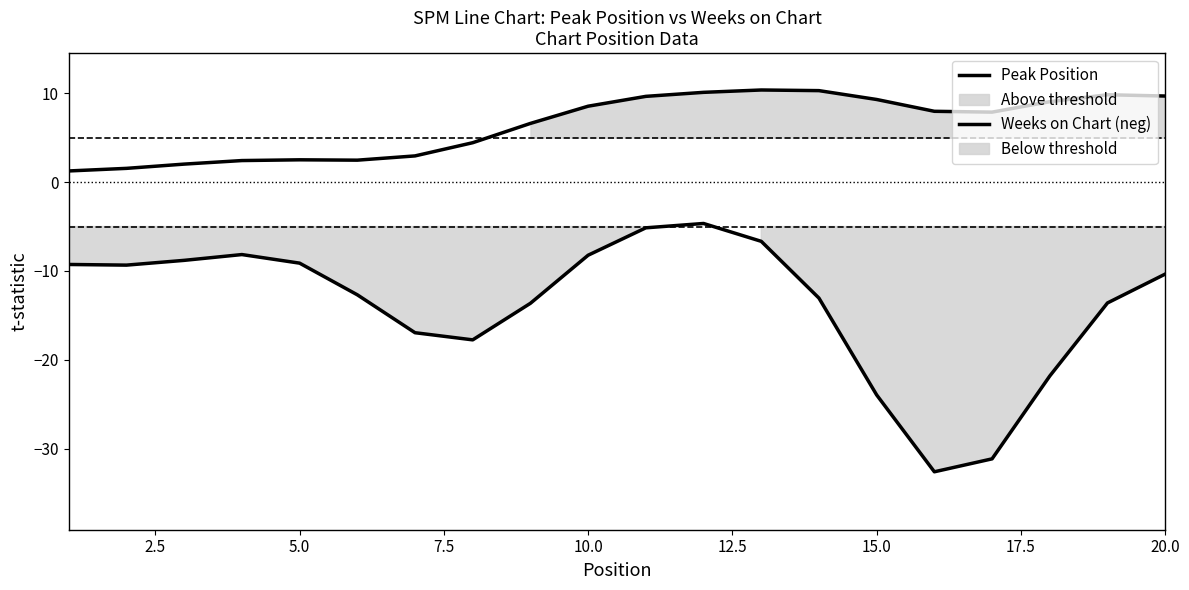

What is the average value of the Weeks on Chart (neg) series?

-13.8